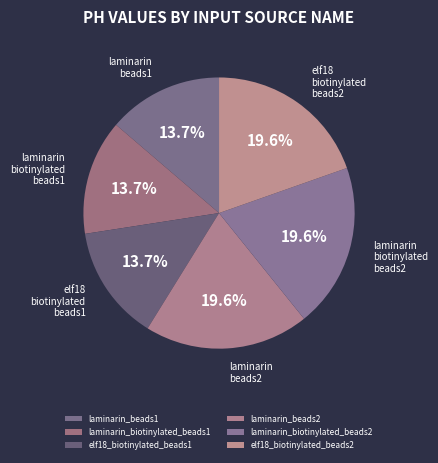

How many segments does this pie chart have?

6